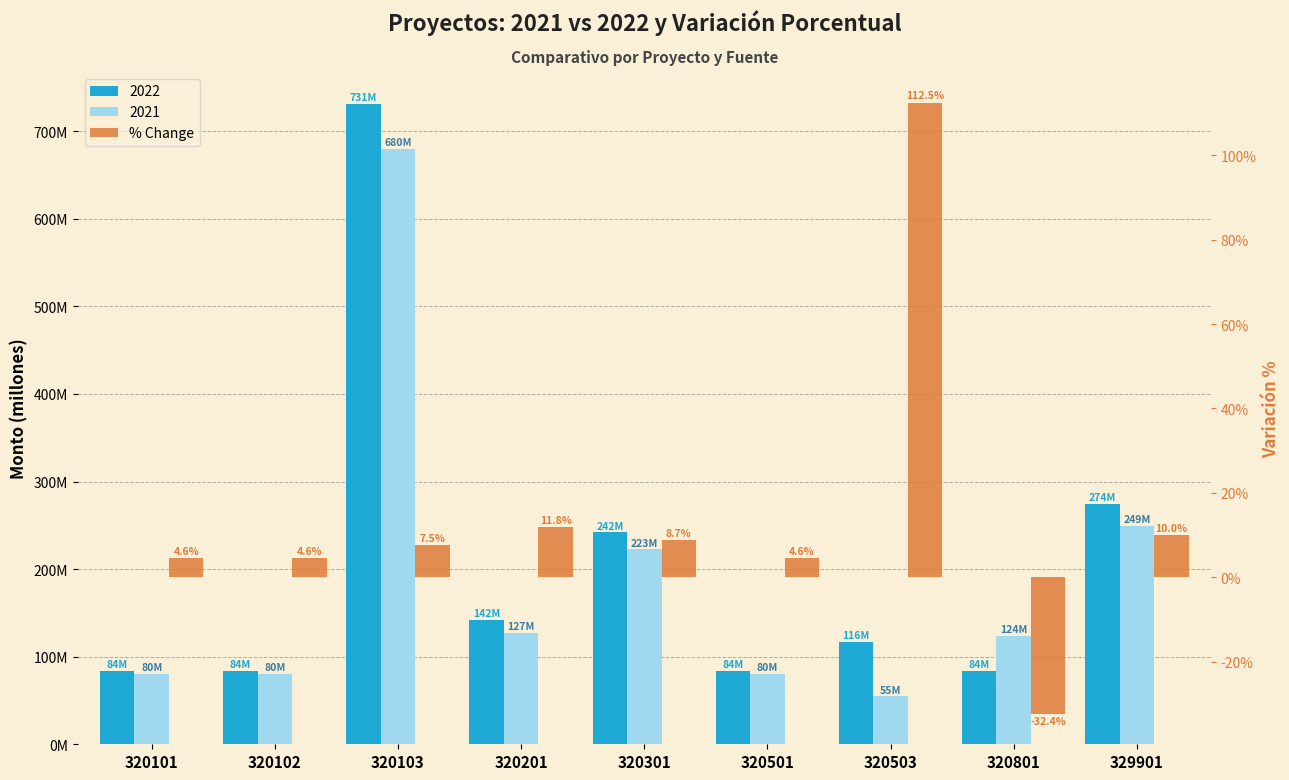

Does the chart contain any negative values?

Yes